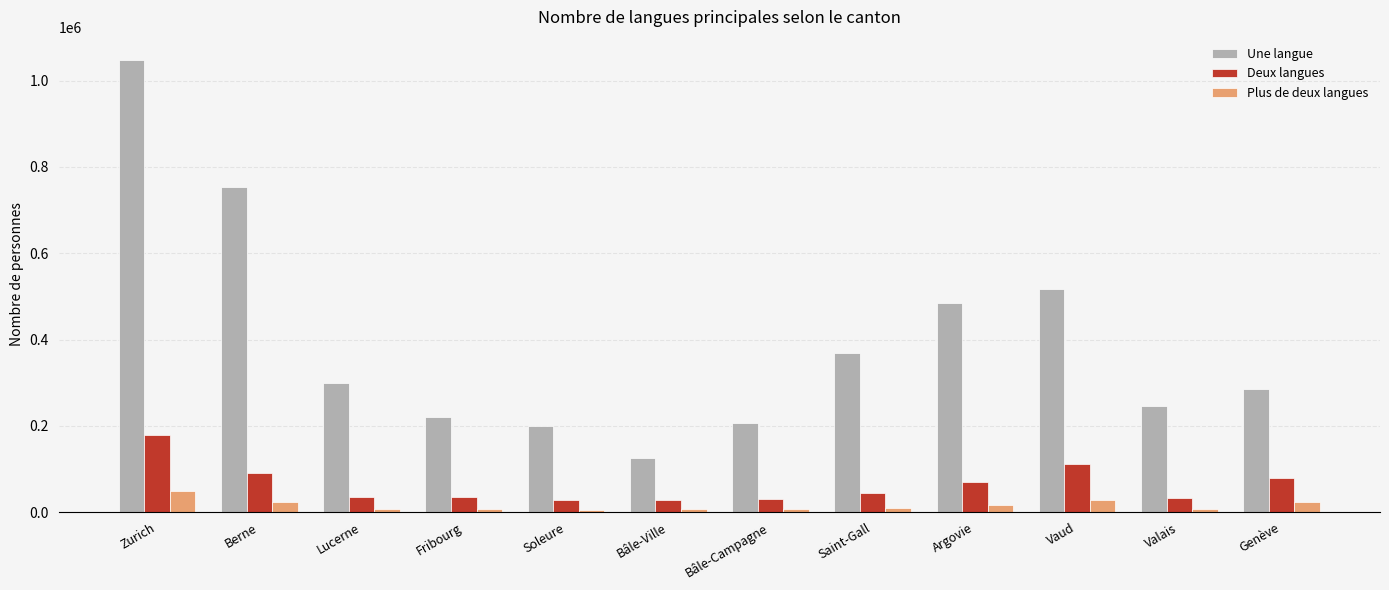

True or false: Une langue has a value of 754297.8 at Berne.

True